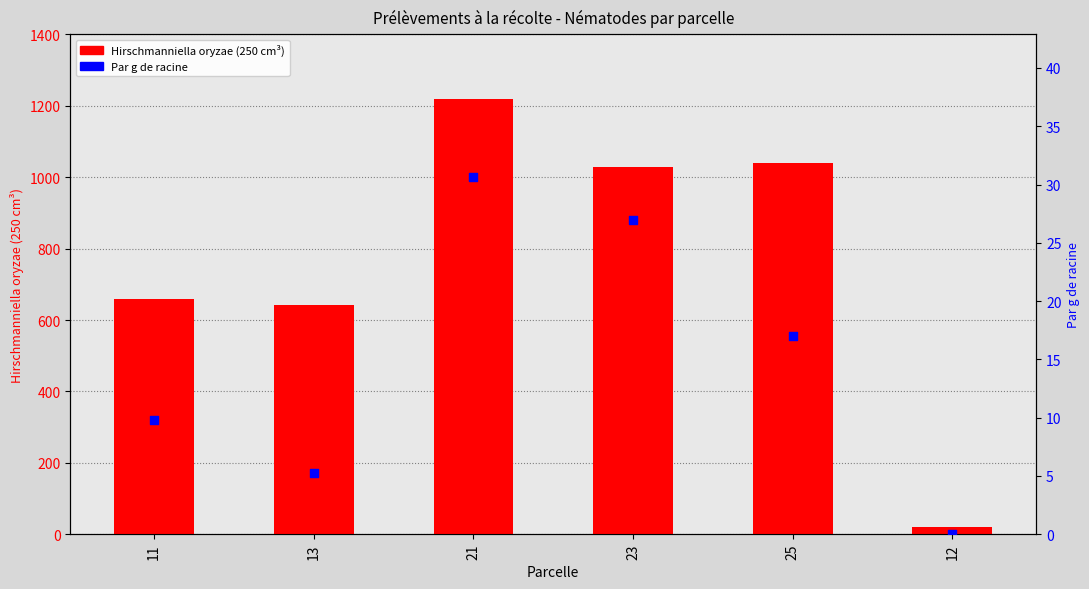

At which category is the sum across all series the highest?

21